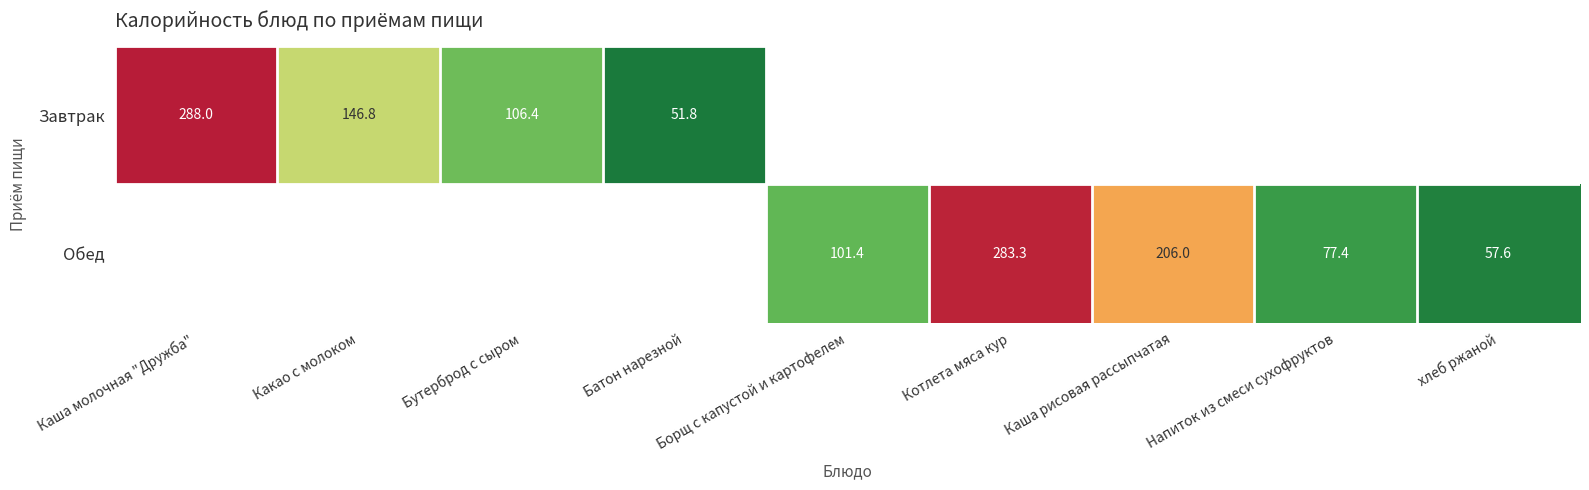

What is the sum of the Обед values at хлеб ржаной and Напиток из смеси сухофруктов?

135.0